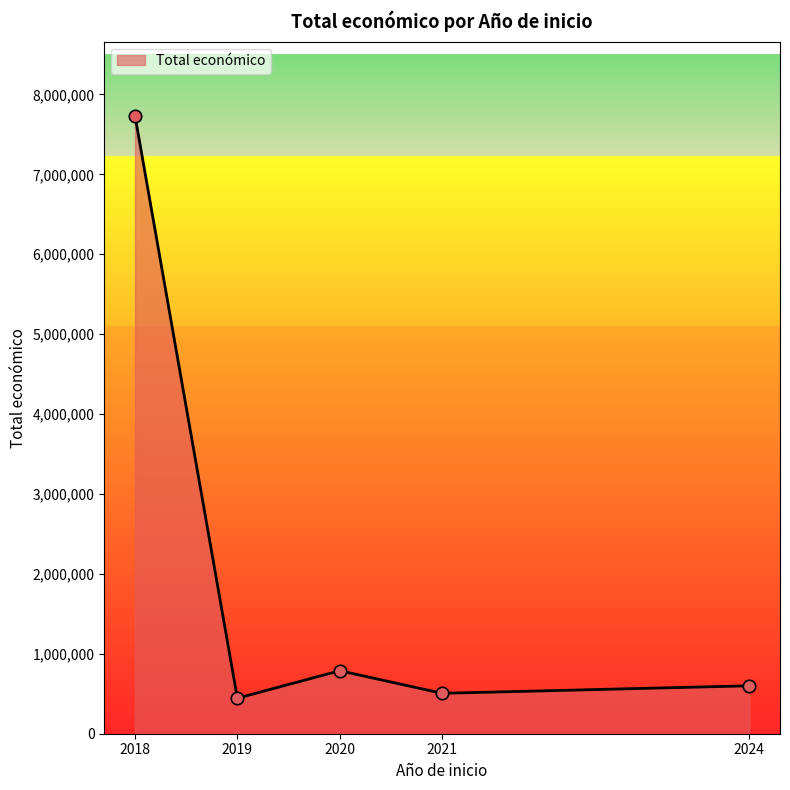

Which has a higher value, 2018 or 2020?

2018